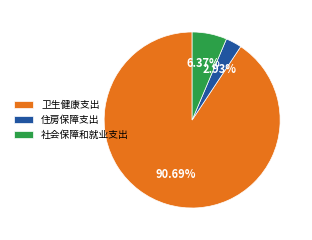

How many slices are in this pie chart?

3